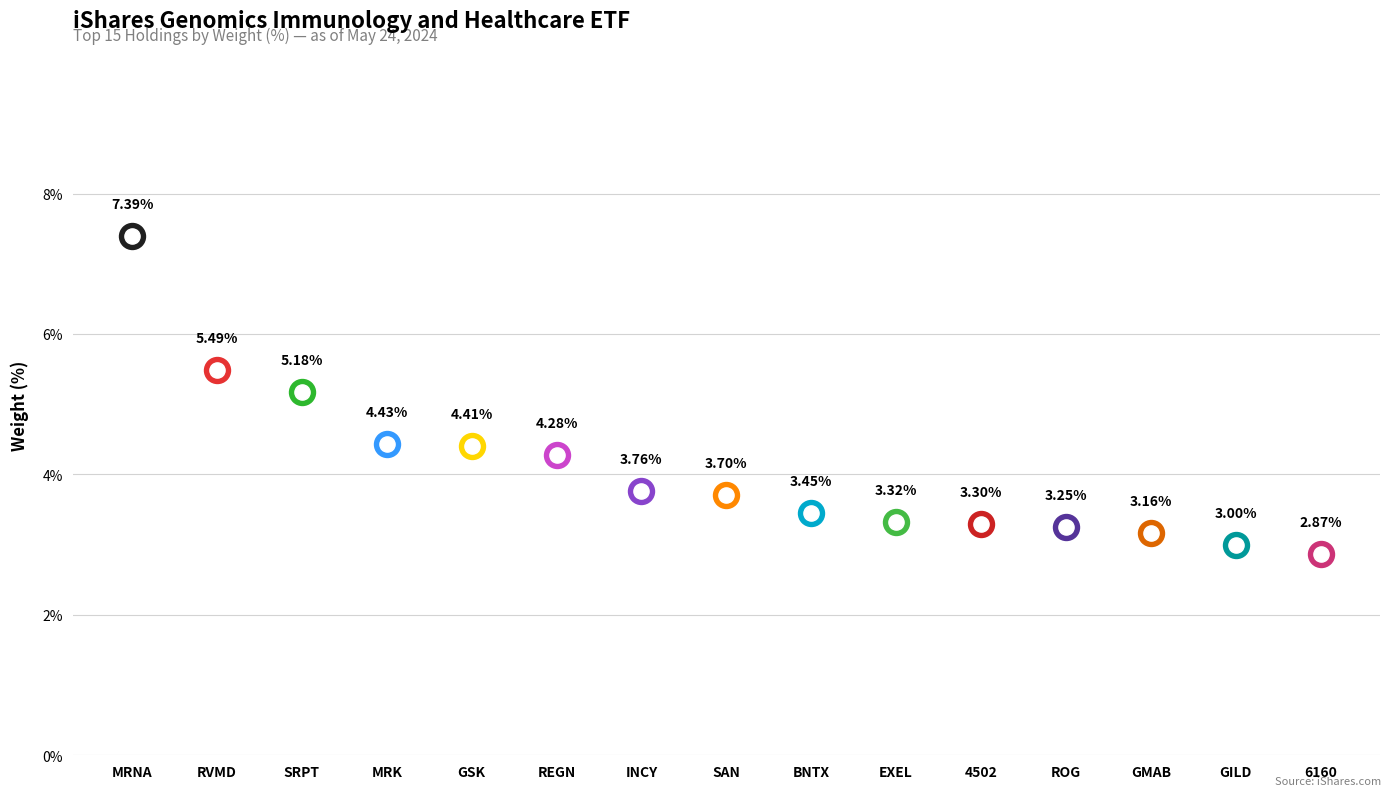

Approximately how many times larger is the value at SAN compared to MRK?

0.8